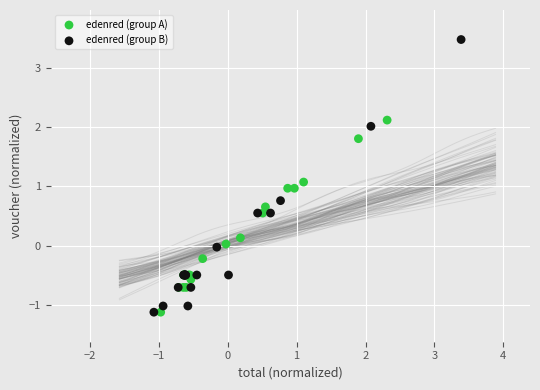

Which series has the largest Y range (max minus min)?

edenred (group B)